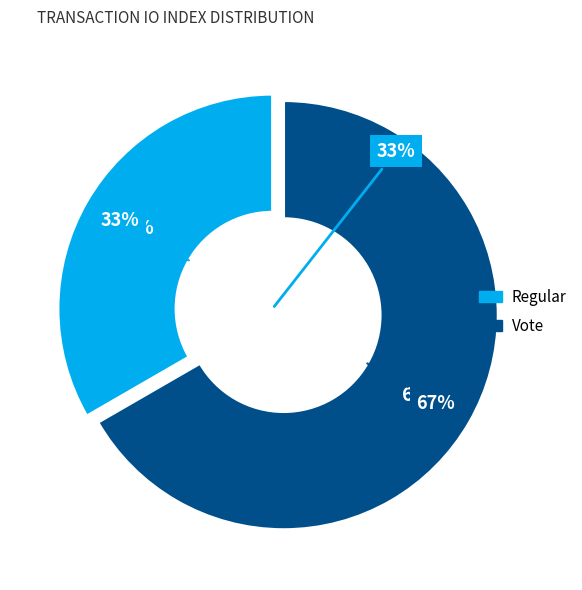

Which category has the biggest portion of the pie?

Vote